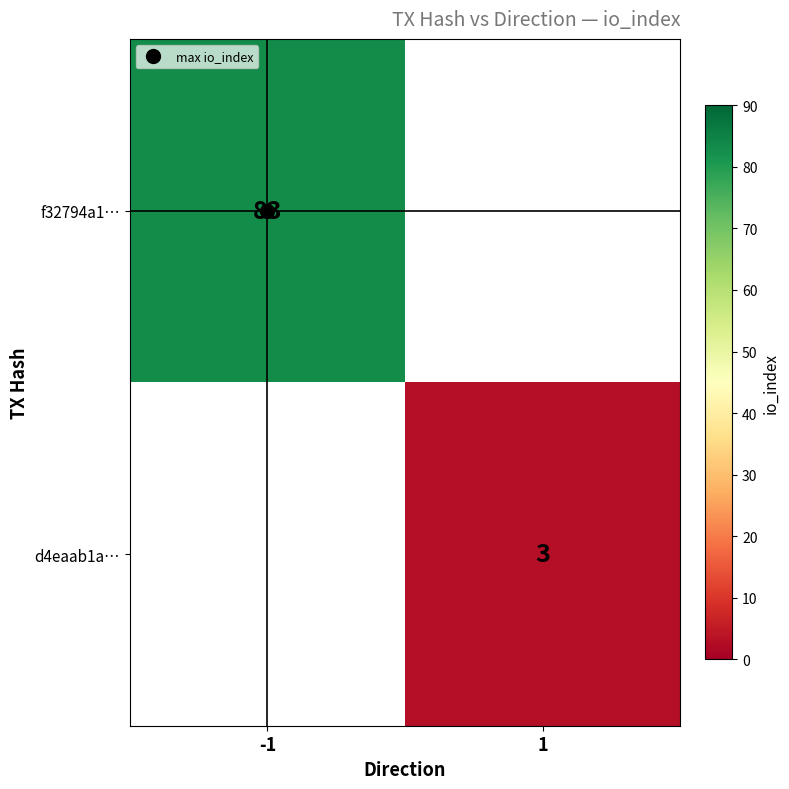

Is the value of f32794a1… at -1 greater than the value of d4eaab1a… at 1?

Yes